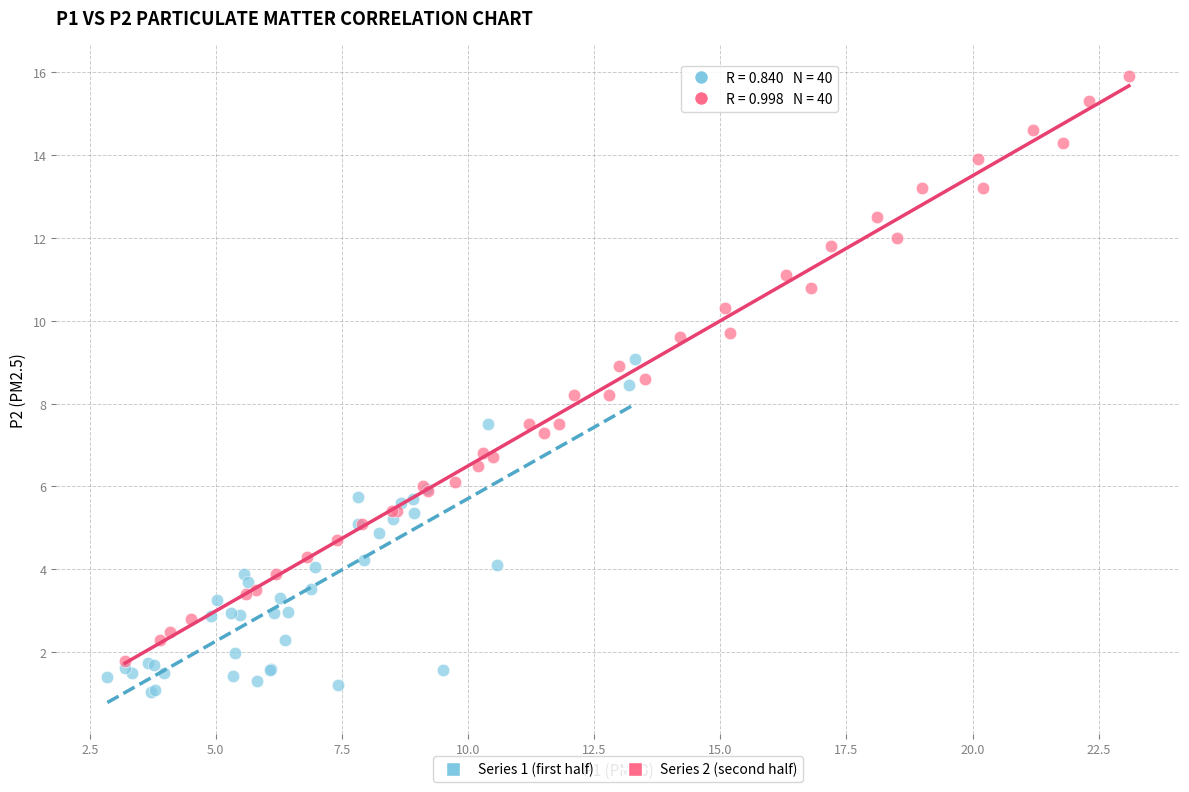

Which series contains the lowest Y value?

Series 1 (first half)